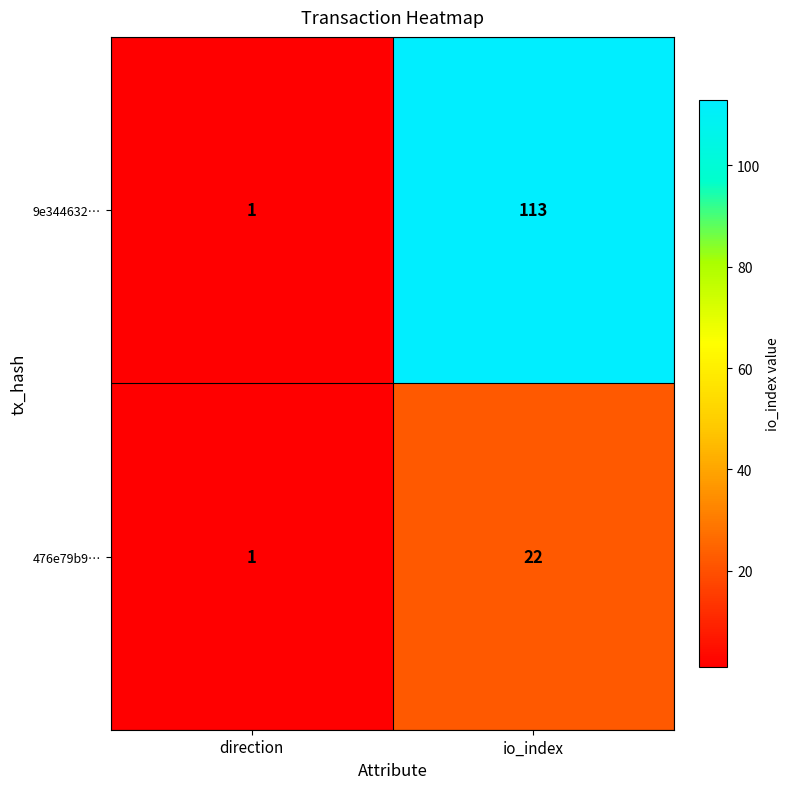

At which category does the chart reach its peak across all series?

io_index